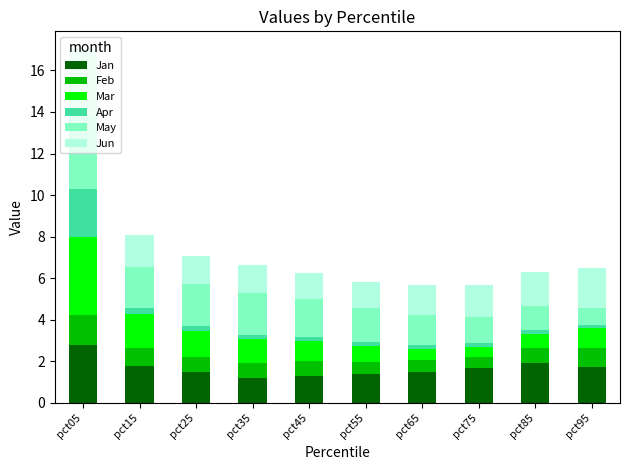

The Jan series shows 2.0 at pct35. True or false?

False